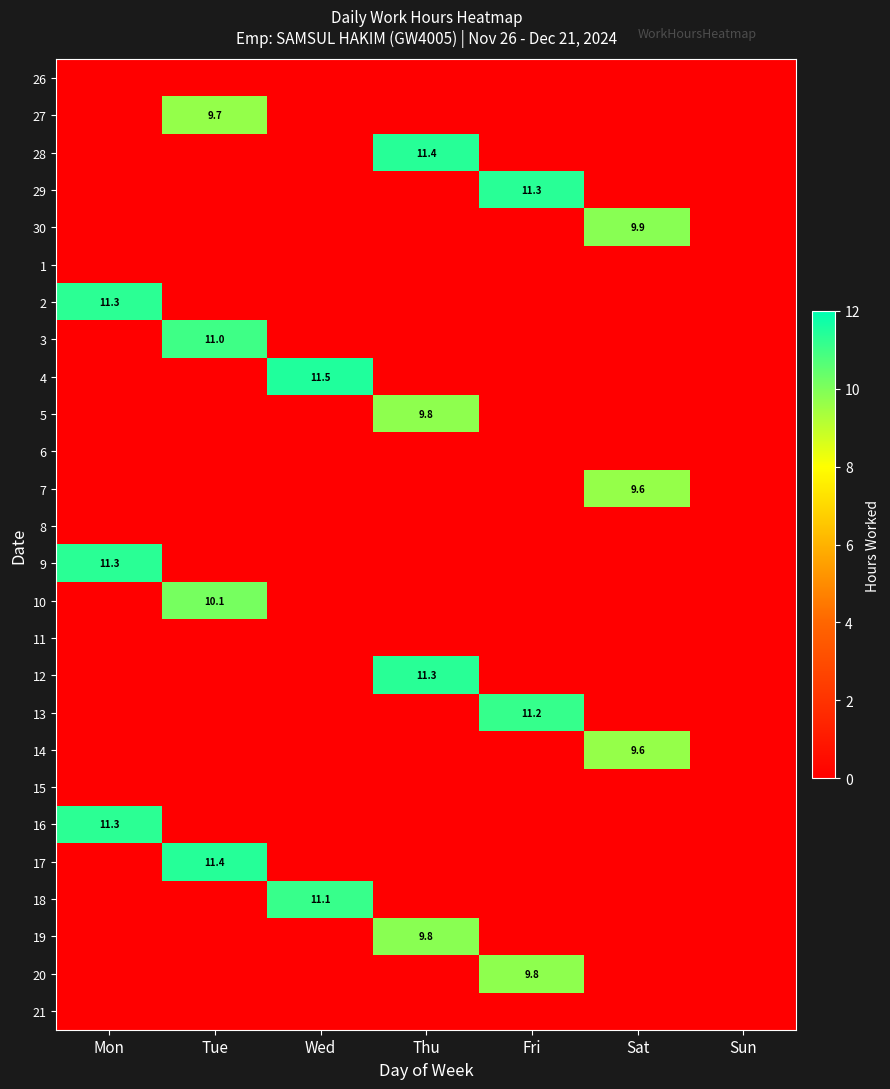

What is the total value across all series at Sat?

29.1